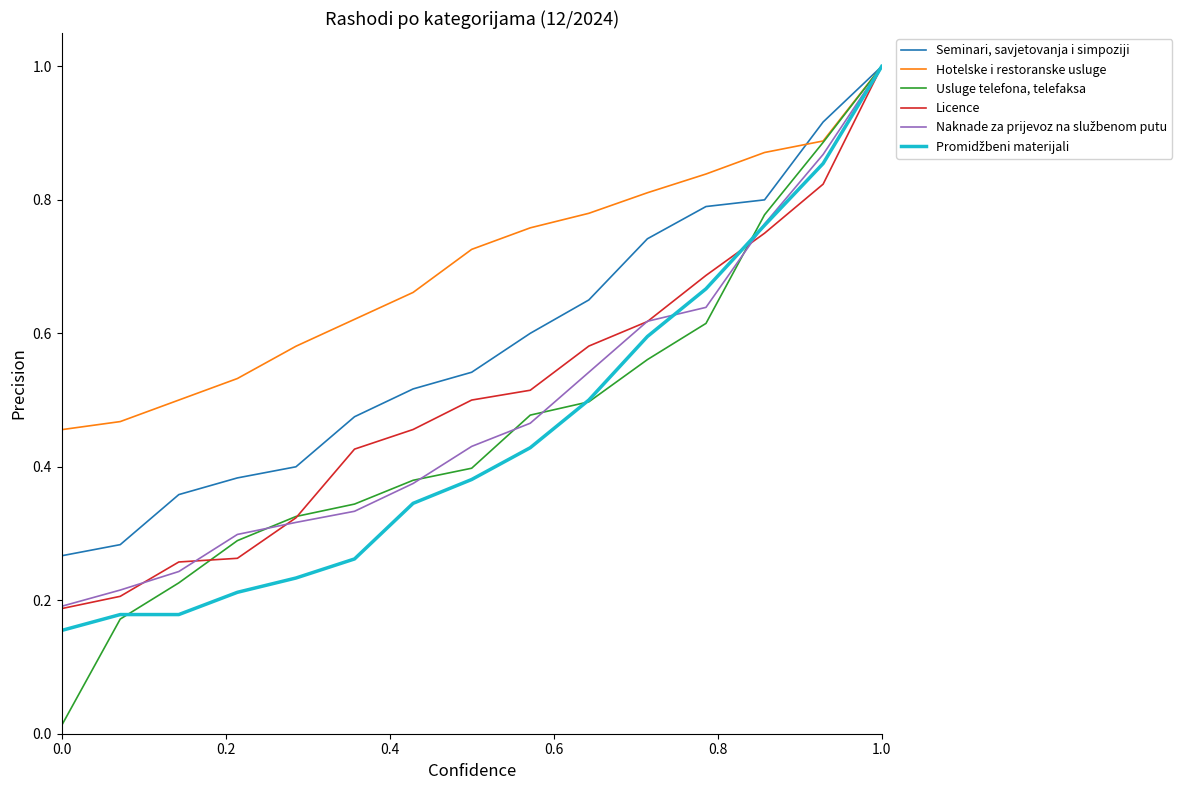

Which series has the widest spread of values?

Usluge telefona, telefaksa